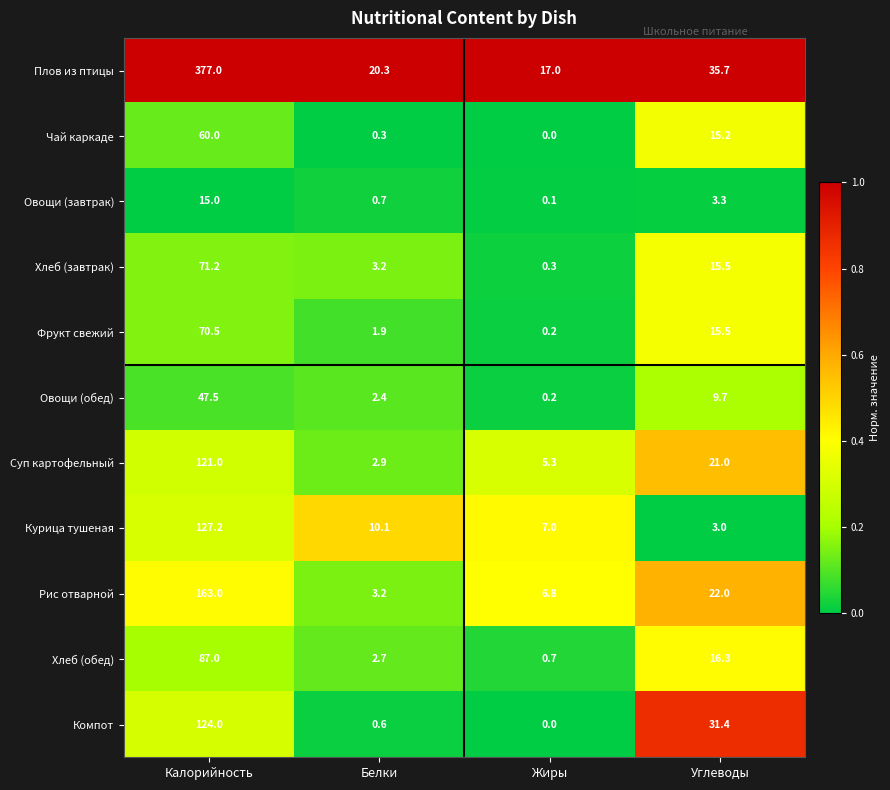

Which category has the highest value across all series?

Калорийность